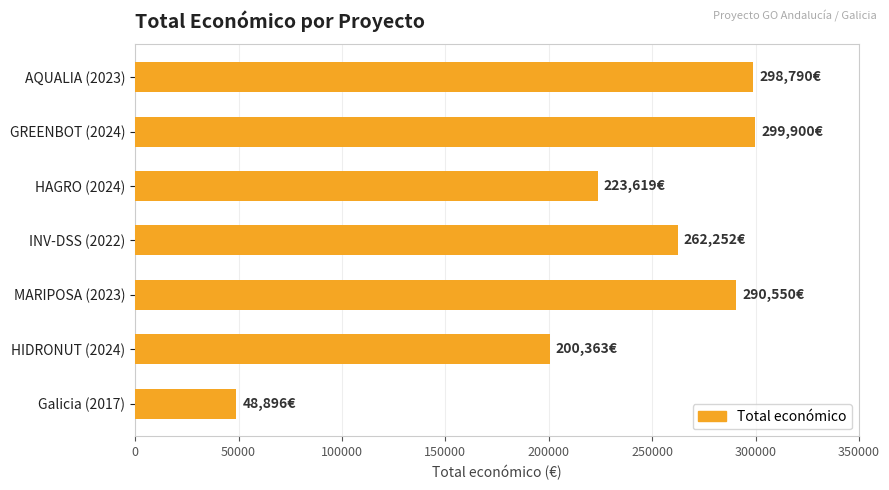

Between GREENBOT (2024) and Galicia (2017), which is larger?

GREENBOT (2024)